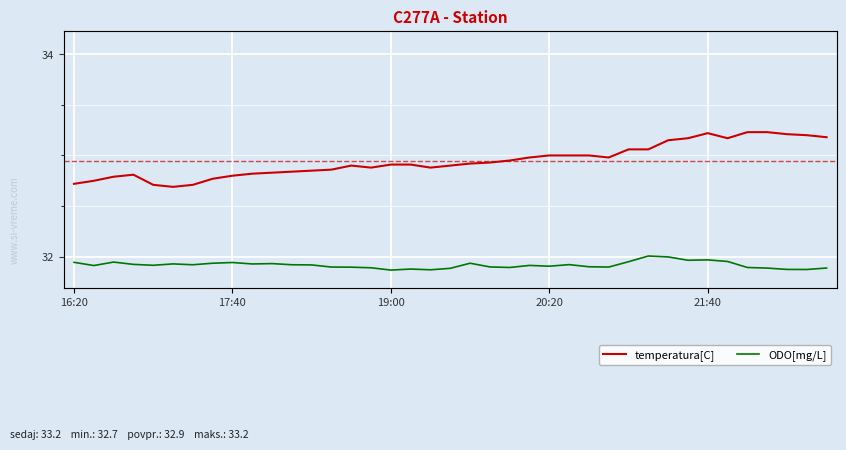

What is the minimum value for temperatura[C]?

32.7